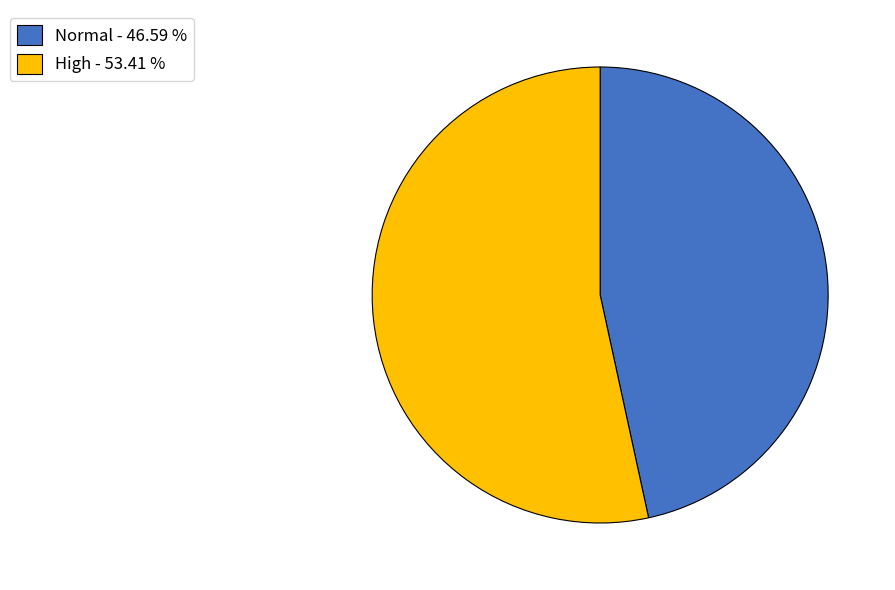

Combined, do High - 53.41 % and Normal - 46.59 % account for over 50%?

Yes